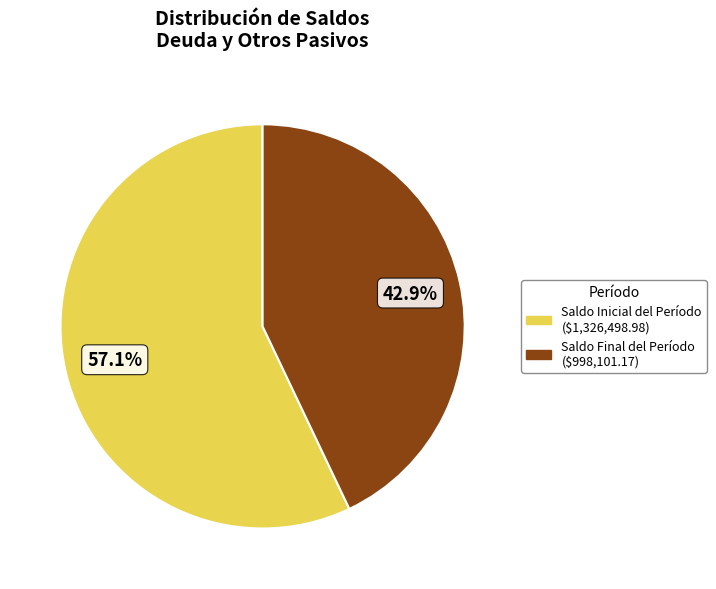

Rank the categories by value from lowest to highest.

Saldo Final del Período, Saldo Inicial del Período